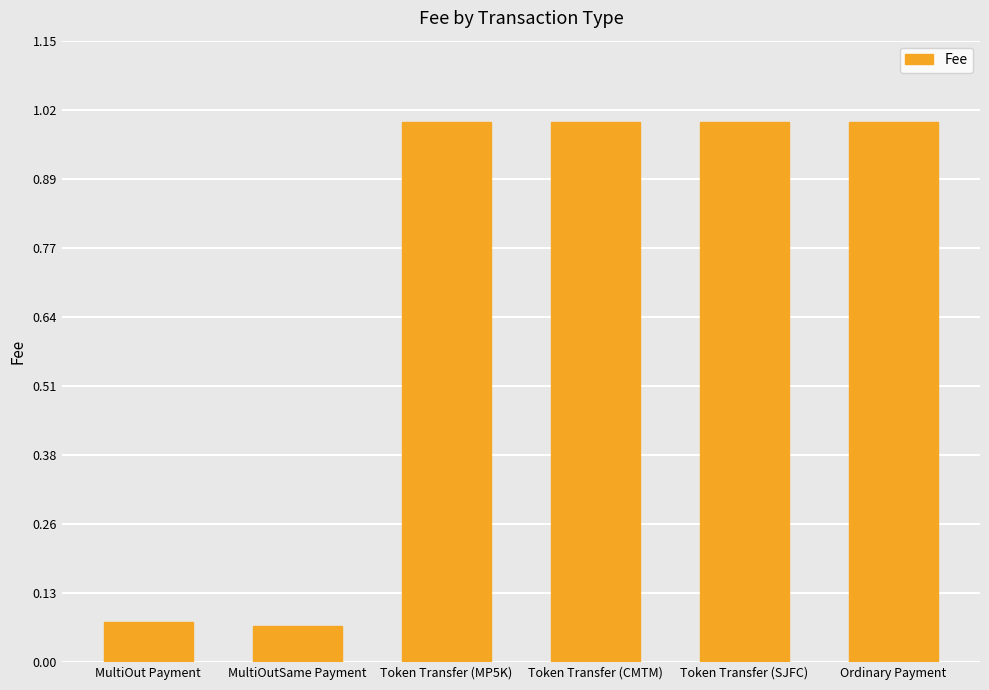

The chart shows a value of 1.0 at Token Transfer (CMTM). True or false?

True